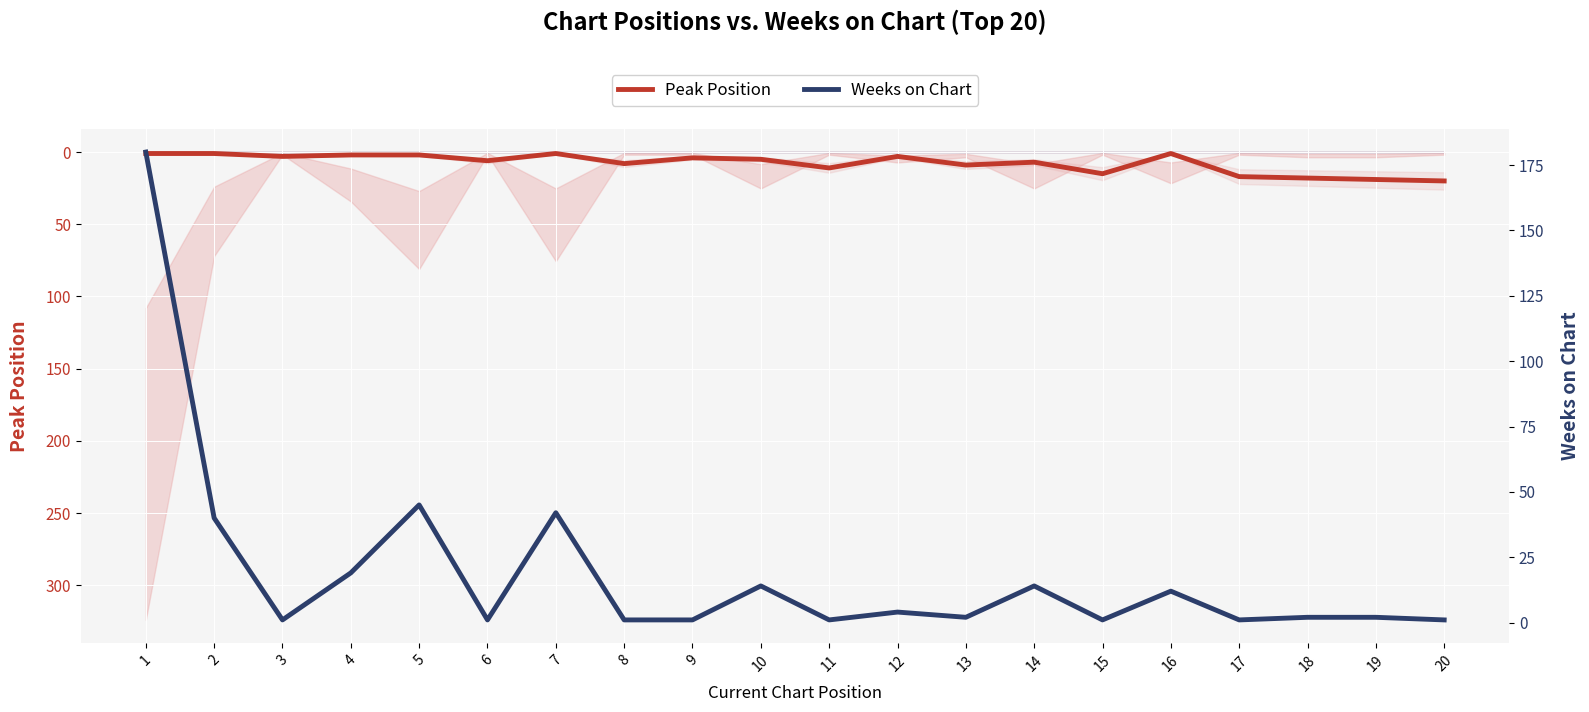

Is it true that Peak Position equals 2 at 8?

False